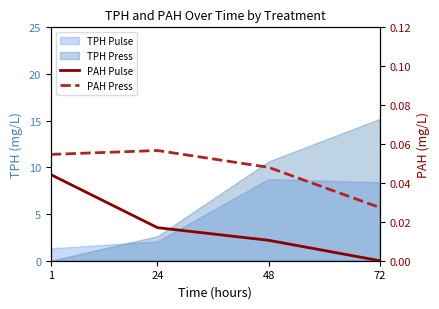

Is it true that PAH Press equals 0.0 at 24?

False